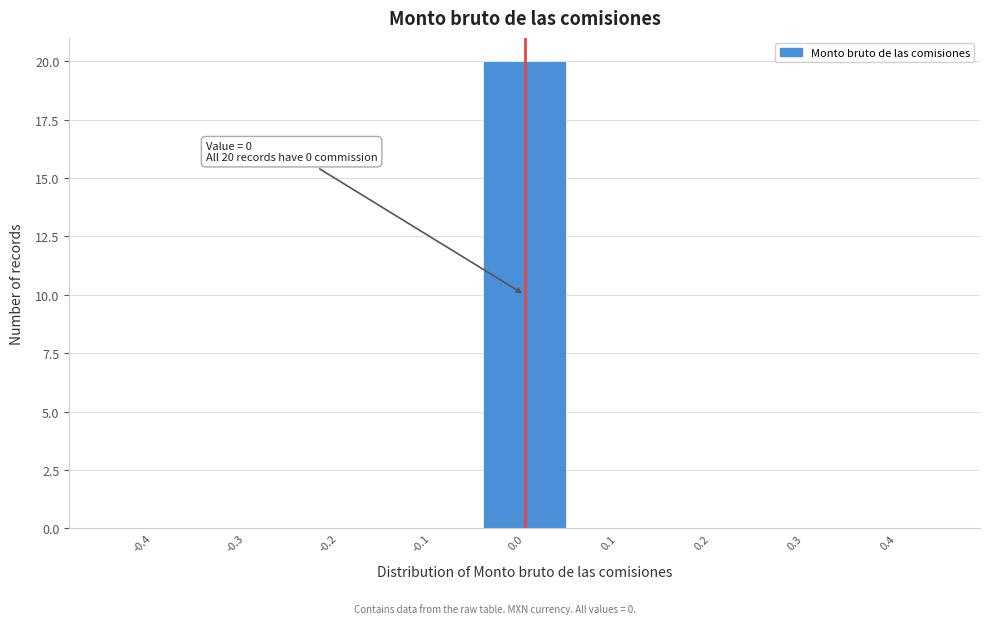

Reading left to right, list all the values displayed in this chart.

-0.4=0	-0.3=0	-0.2=0	-0.1=0	0.0=20	0.1=0	0.2=0	0.3=0	0.4=0